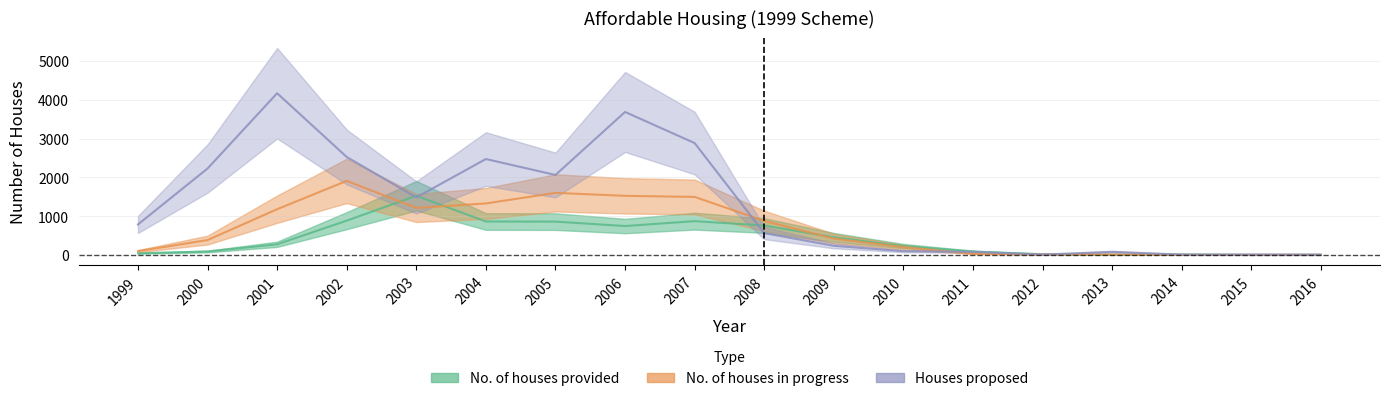

What value does the No. of houses provided series have at 2014?

9